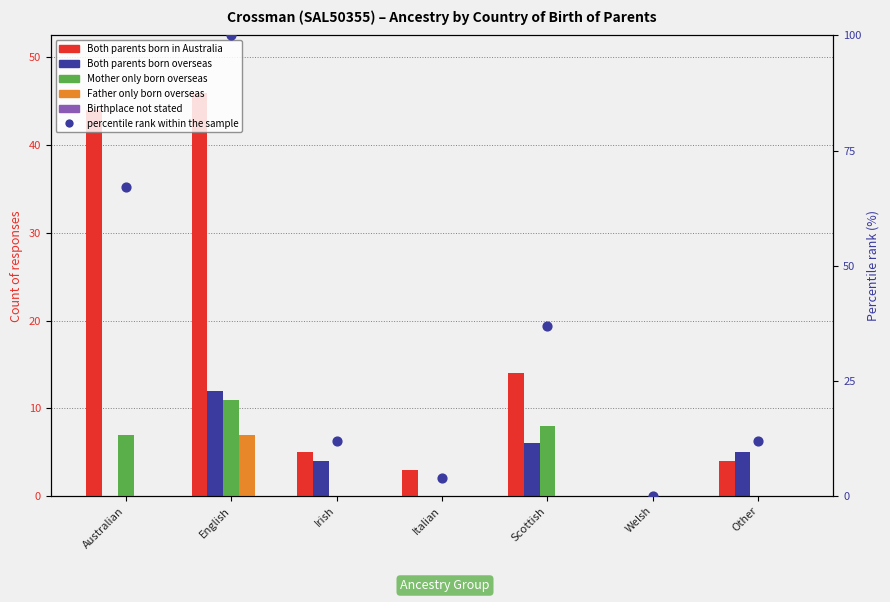

At which category is the sum across all series the highest?

English